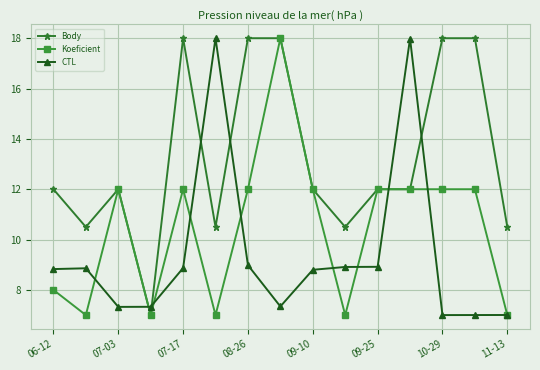

Which series has the largest total across all categories?

Body